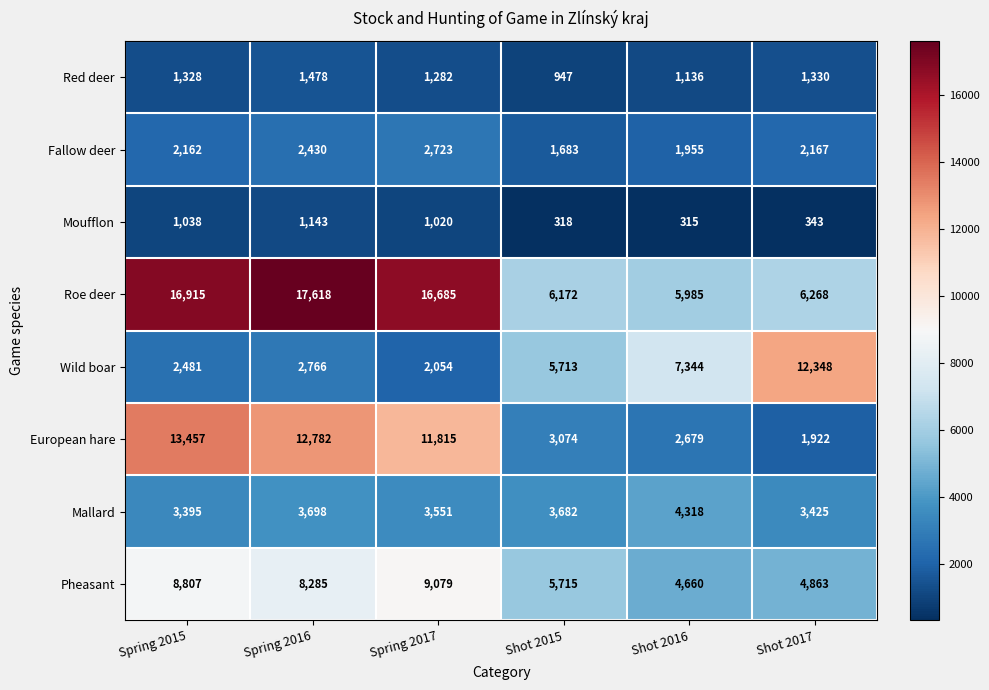

At Spring 2015, list the series in order from smallest to largest.

Moufflon, Red deer, Fallow deer, Wild boar, Mallard, Pheasant, European hare, Roe deer